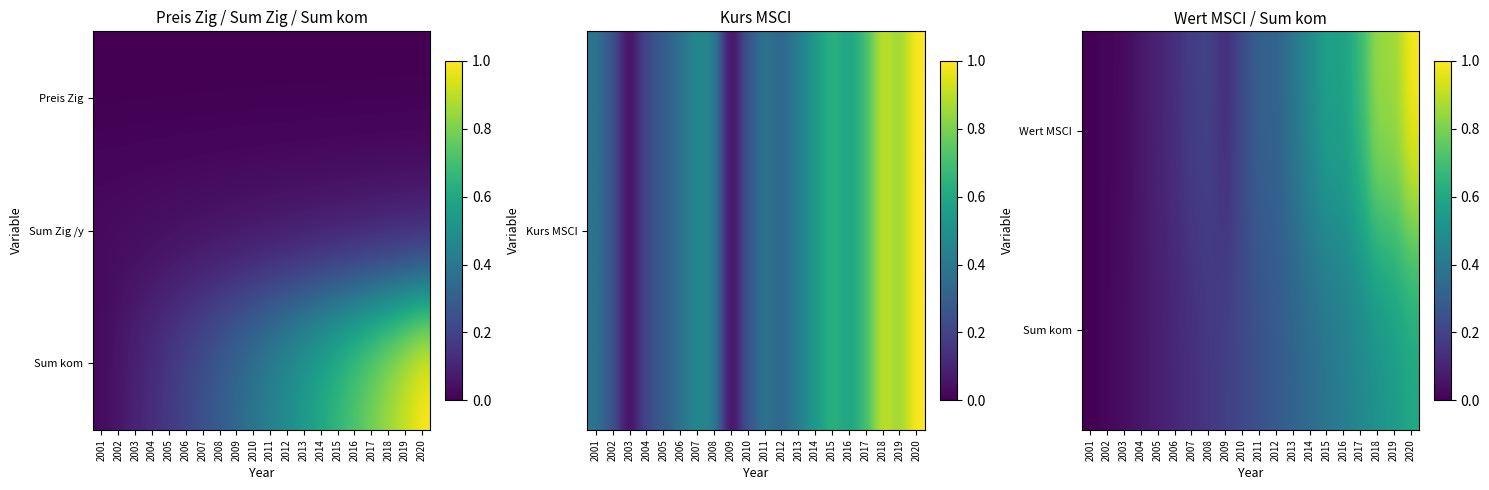

At which category is the sum across all series the highest?

2020